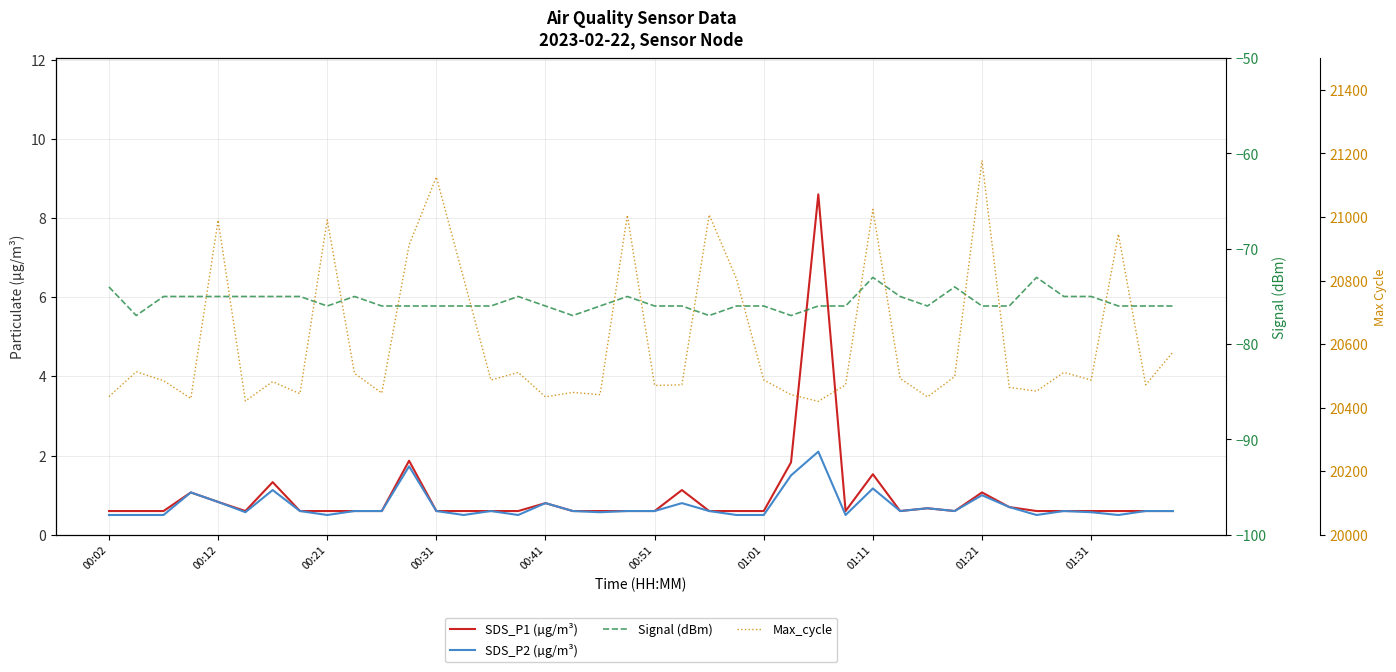

What is the average value of the Max_cycle series?

20610.6